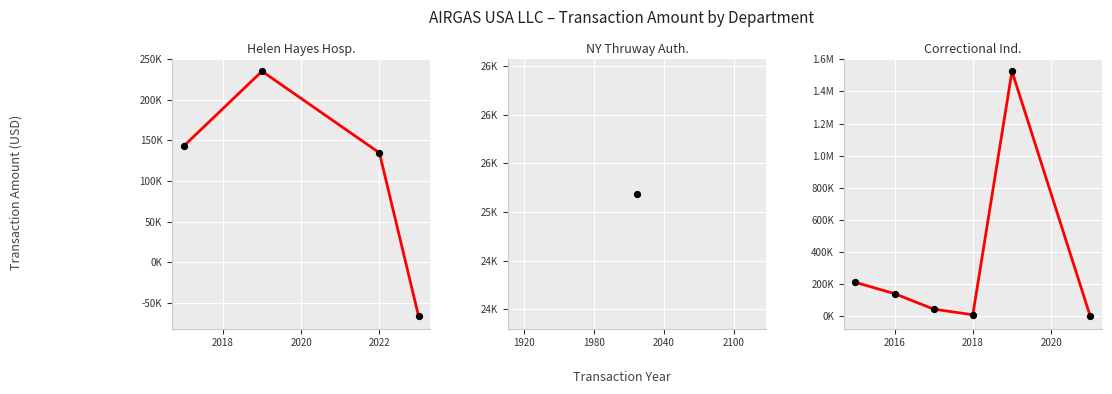

Which series contains the highest Y value?

Correctional Industries - Central Office